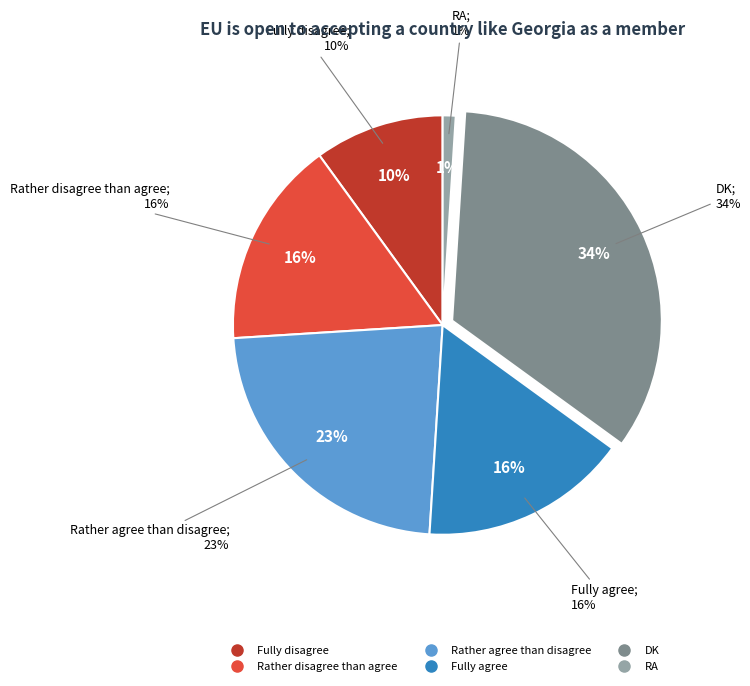

How many slices are in this pie chart?

6